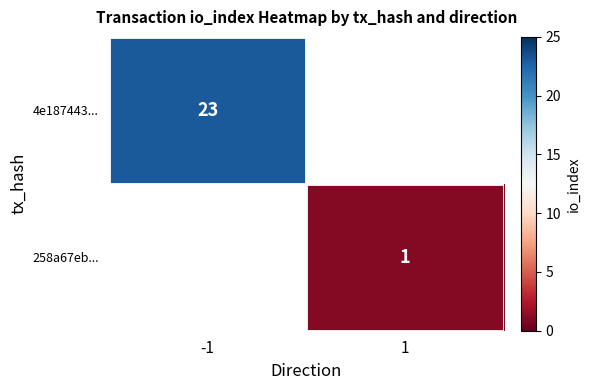

The value of 258a67eb... at 1 is 2. True or false?

False